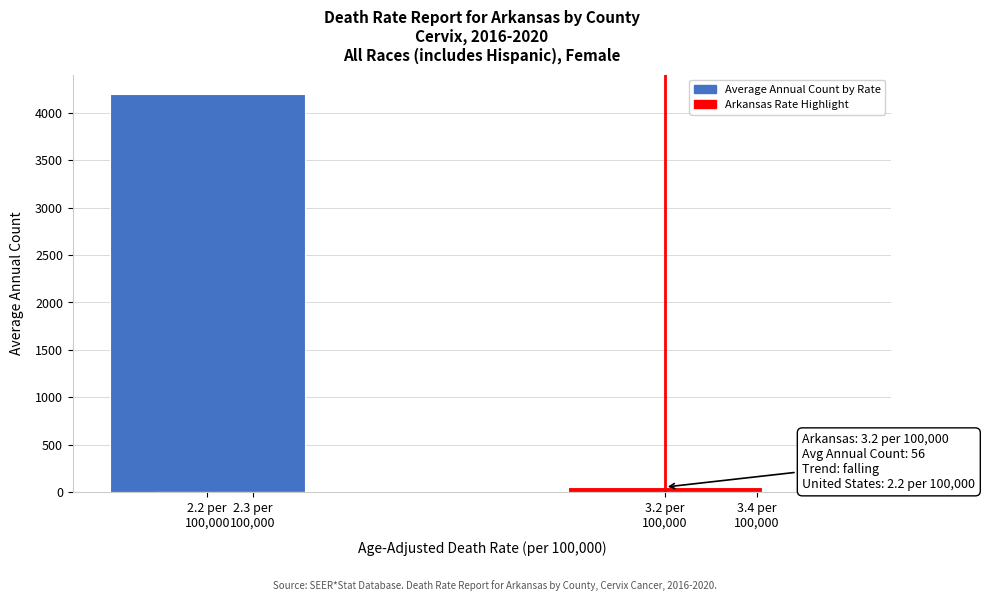

What is the sum of all values?

4258